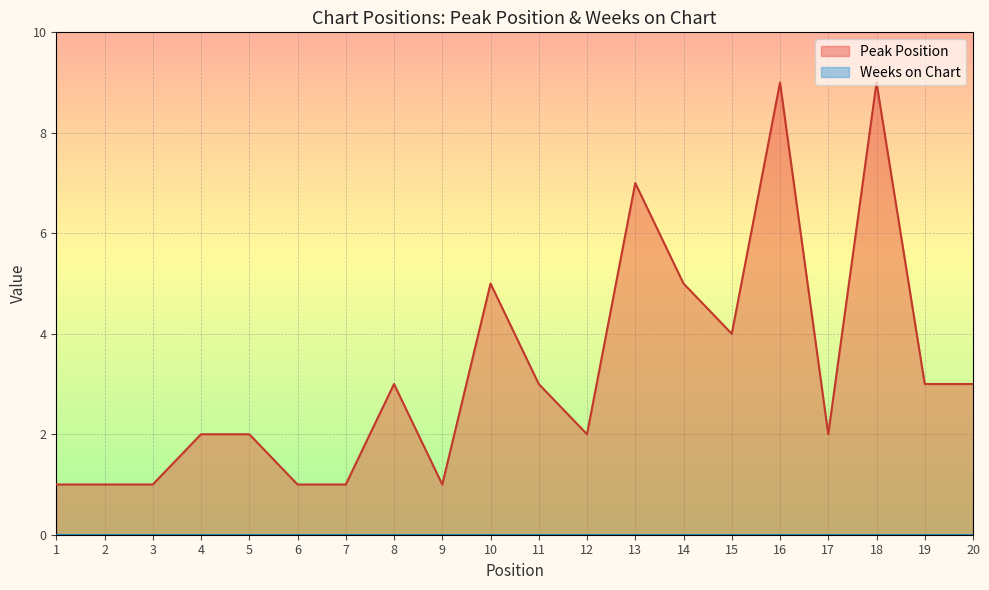

What is the sum of all values?

65